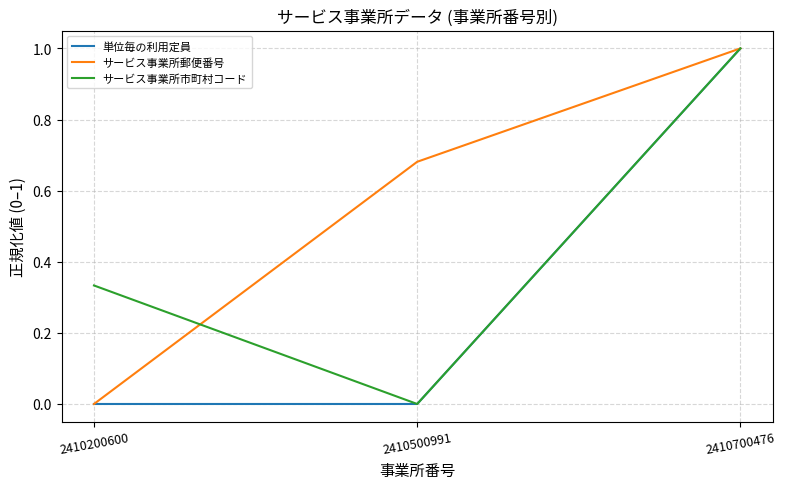

Which series has the largest total across all categories?

サービス事業所郵便番号